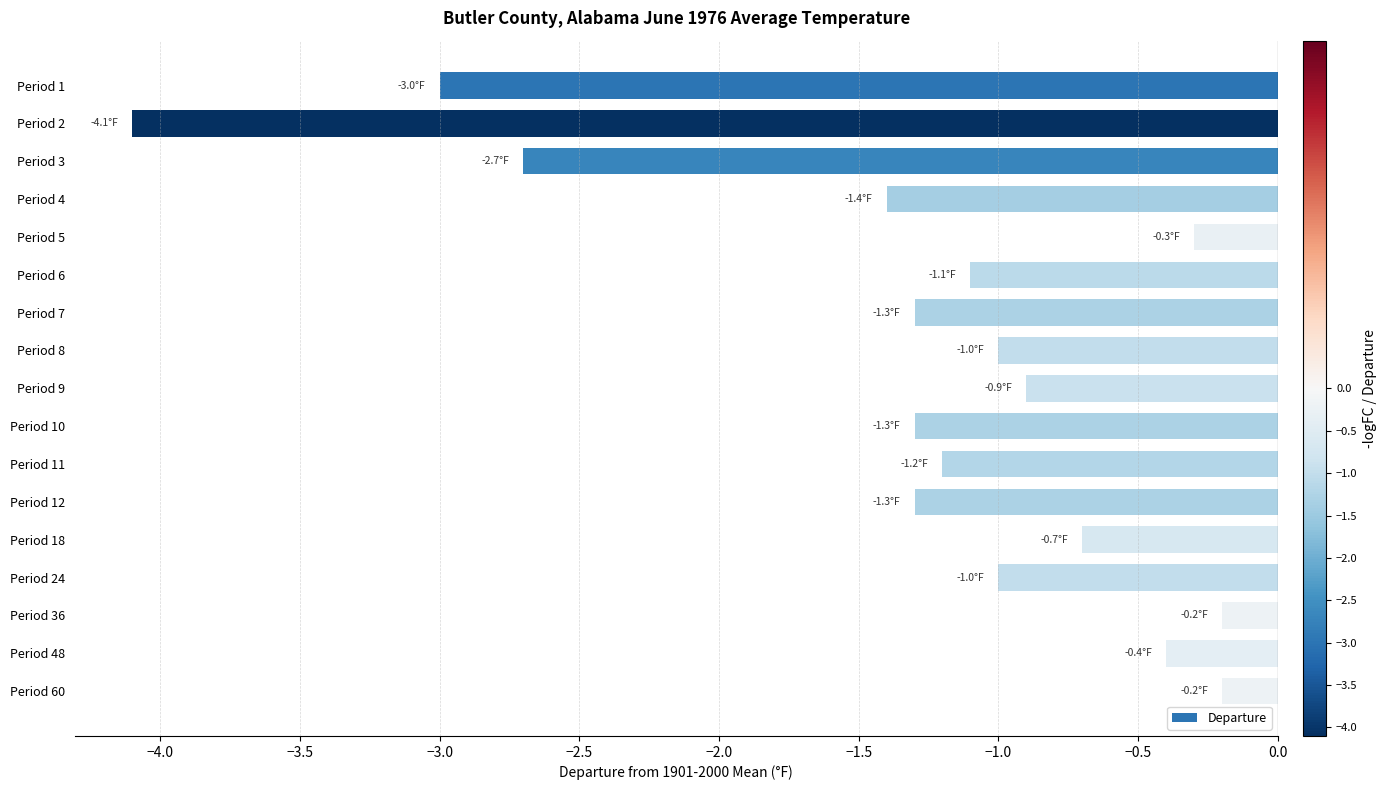

At which label is the value closest to -2?

Period 4